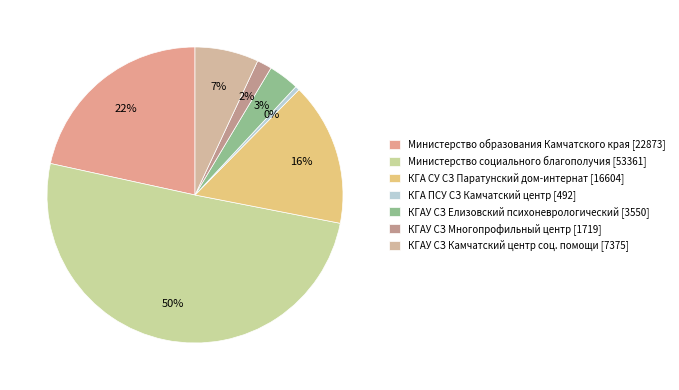

Is there a majority slice in this chart?

Yes